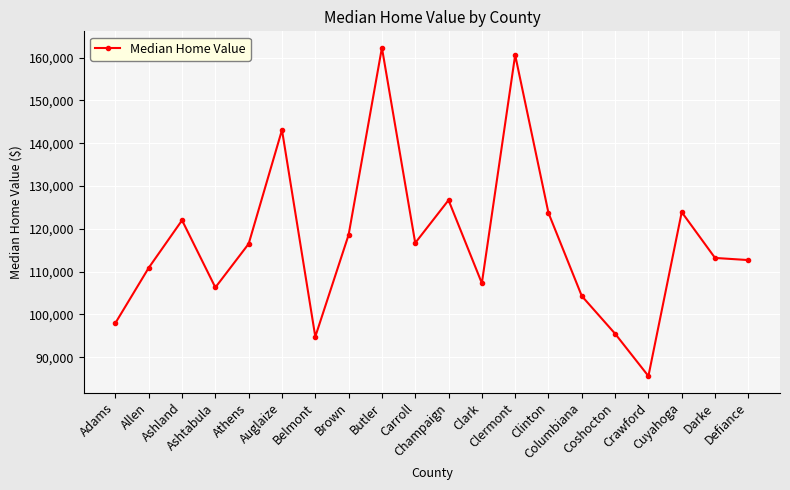

Is it true that the value at Carroll is 161132?

False